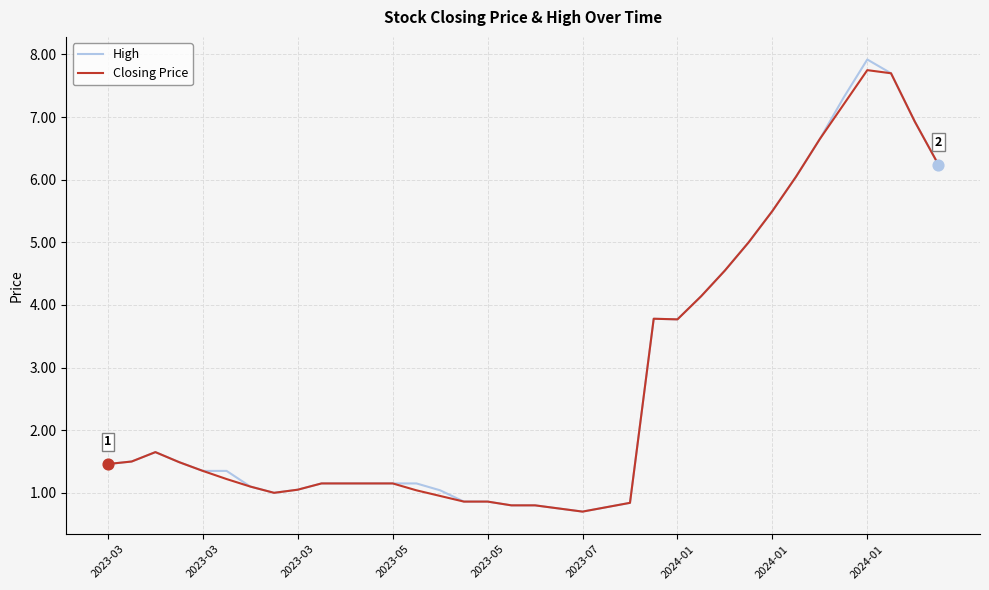

Which series has the largest range (max minus min)?

High